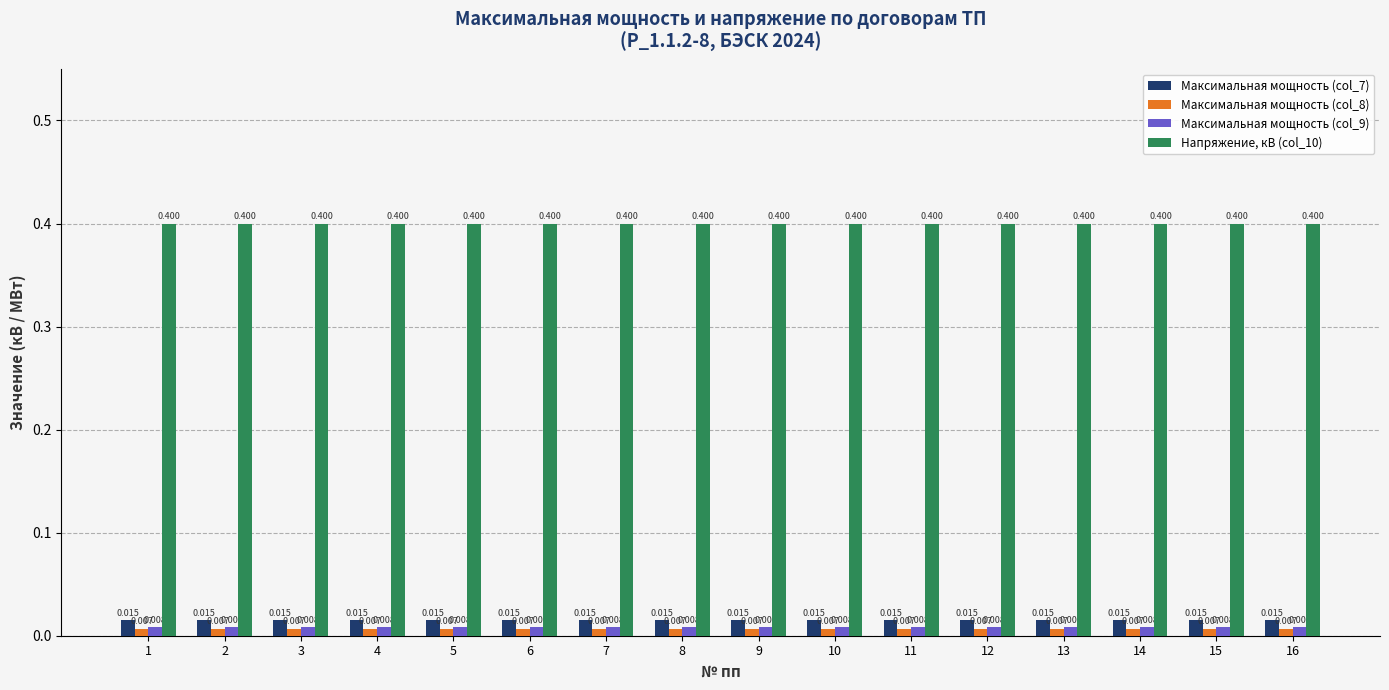

Is the value of Максимальная мощность (col_7) at 2 greater than the value of Напряжение, кВ (col_10) at 3?

No